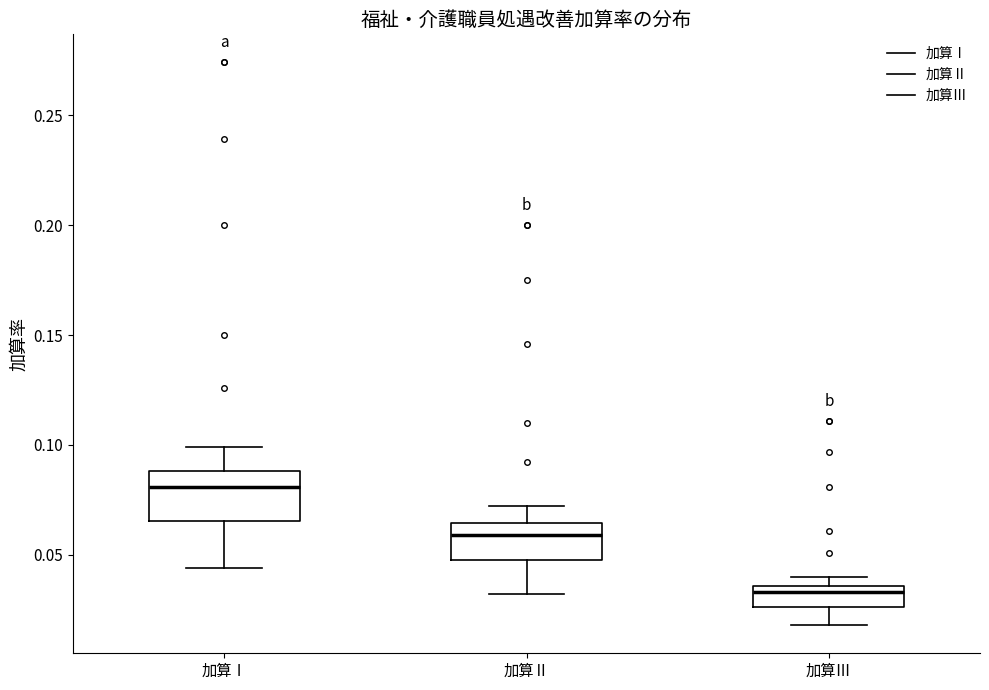

Reading left to right, transcribe this box plot: for each box, give where its median line is, the range the box spans, and where its two whiskers end, as read against the y-axis. The values are not printed on the chart, so give them approximately, as read against the axis.

加算Ⅰ: median 0.080, box 0.065 to 0.090, whiskers 0.045 to 0.100
加算Ⅱ: median 0.060, box 0.050 to 0.065, whiskers 0.030 to 0.070
加算Ⅲ: median 0.035 (just below the box's upper edge), box 0.025 to 0.035, whiskers 0.020 to 0.040